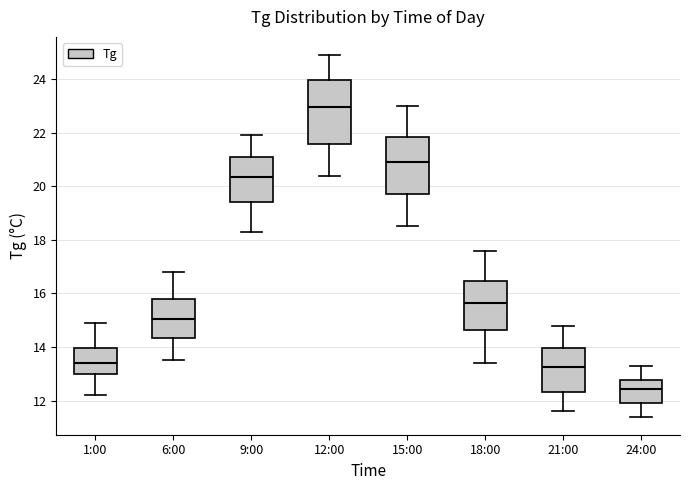

Where is the upper edge of the box for 21:00 on the y-axis? The values are not printed on the chart, so give them approximately, as read against the axis.

14.0